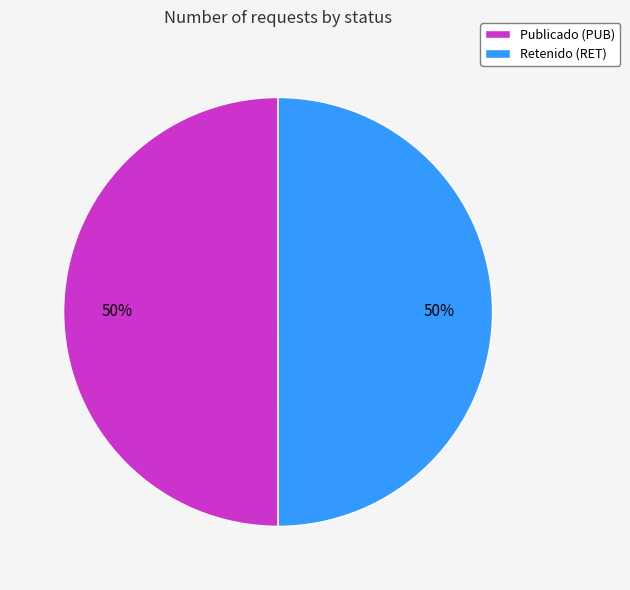

Is the sum of Publicado (PUB) and Retenido (RET) greater than half?

Yes